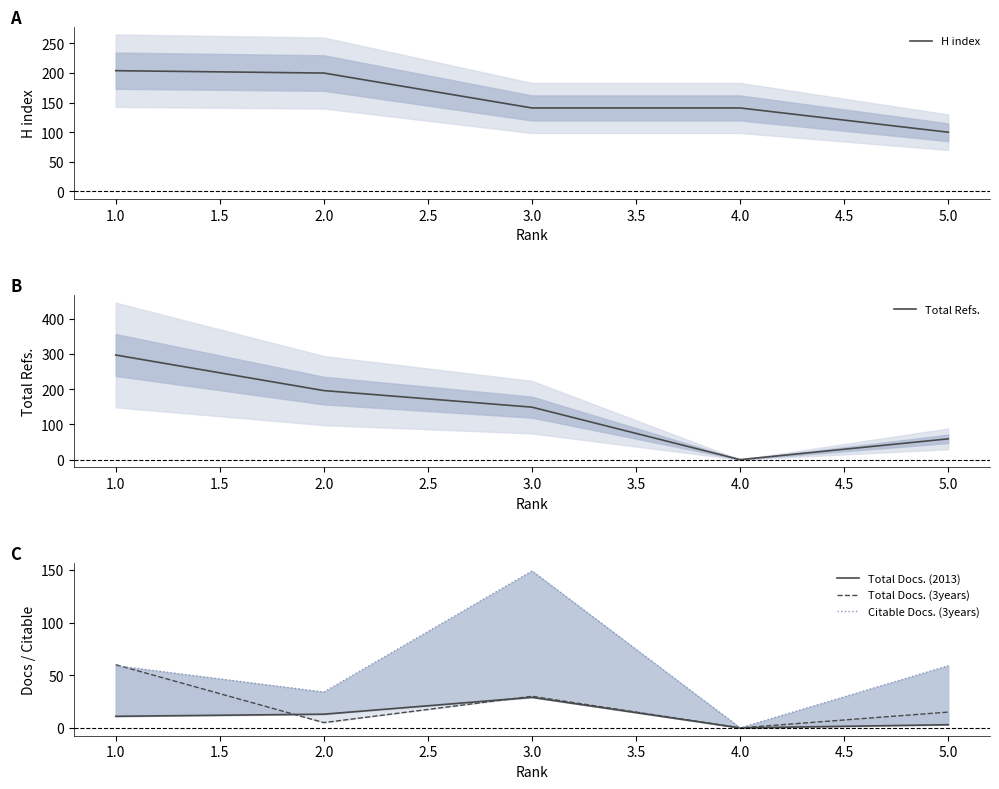

Count the Citable Docs. (3years) values in the range 34 to 59.

3